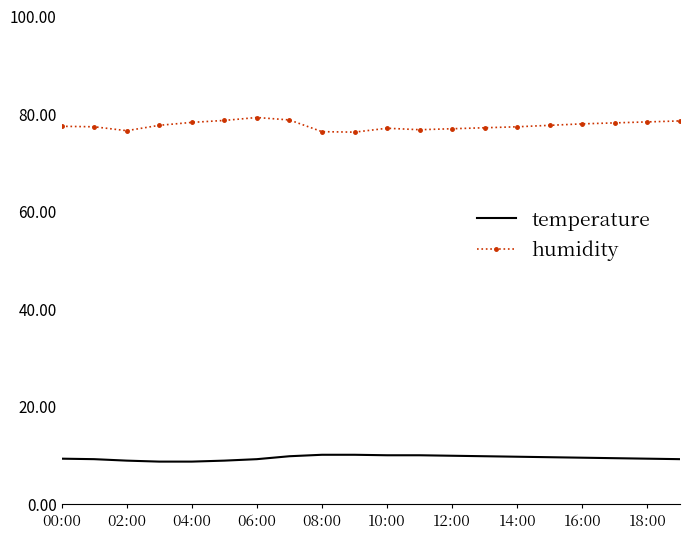

What is the lowest value of the temperature series?

8.6